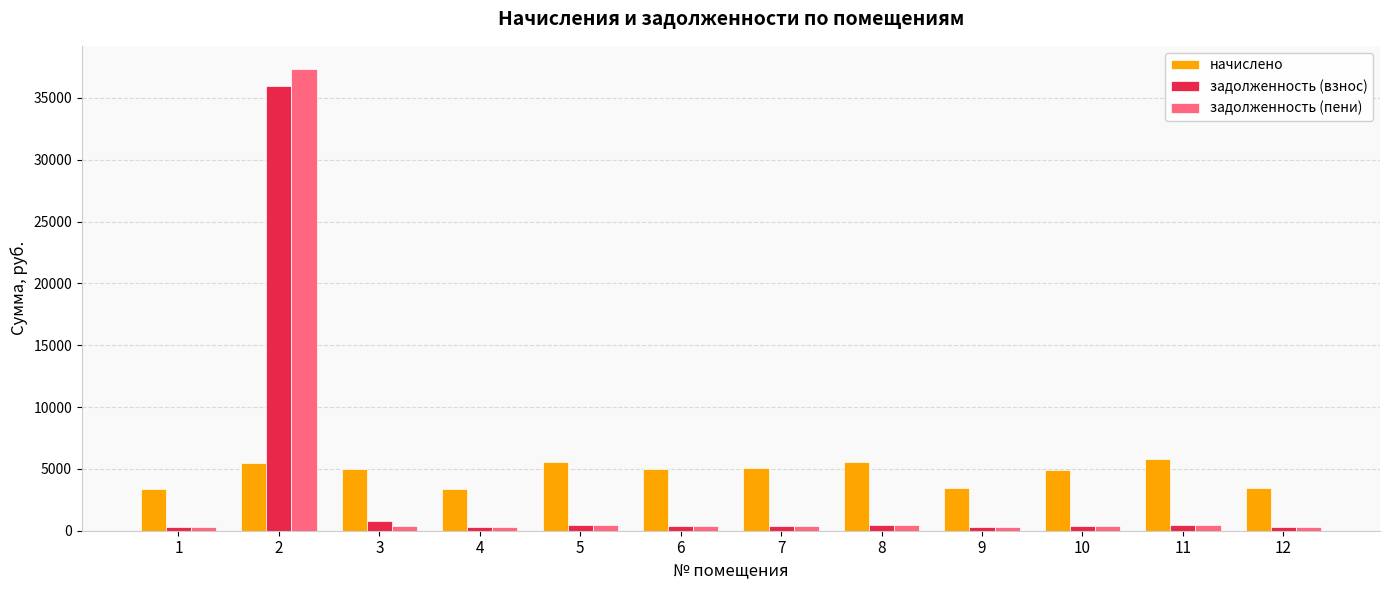

What is the difference between the задолженность (пени) values at 7 and 9?

135.1